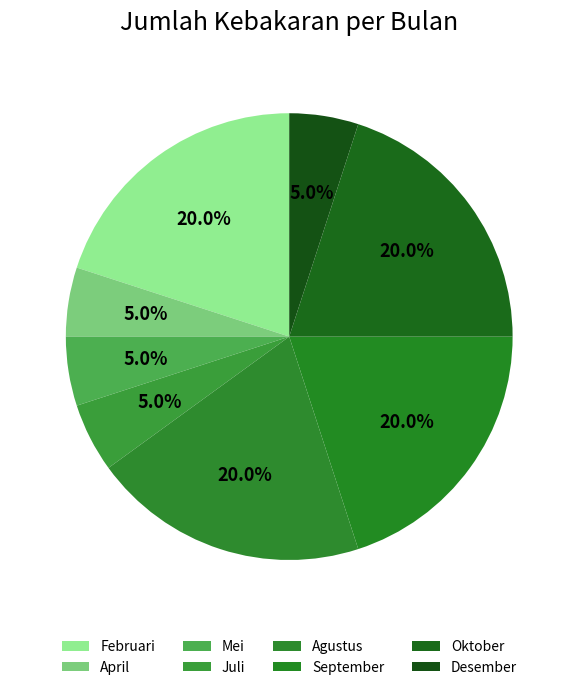

To the nearest percent, what is the average slice percentage?

12%